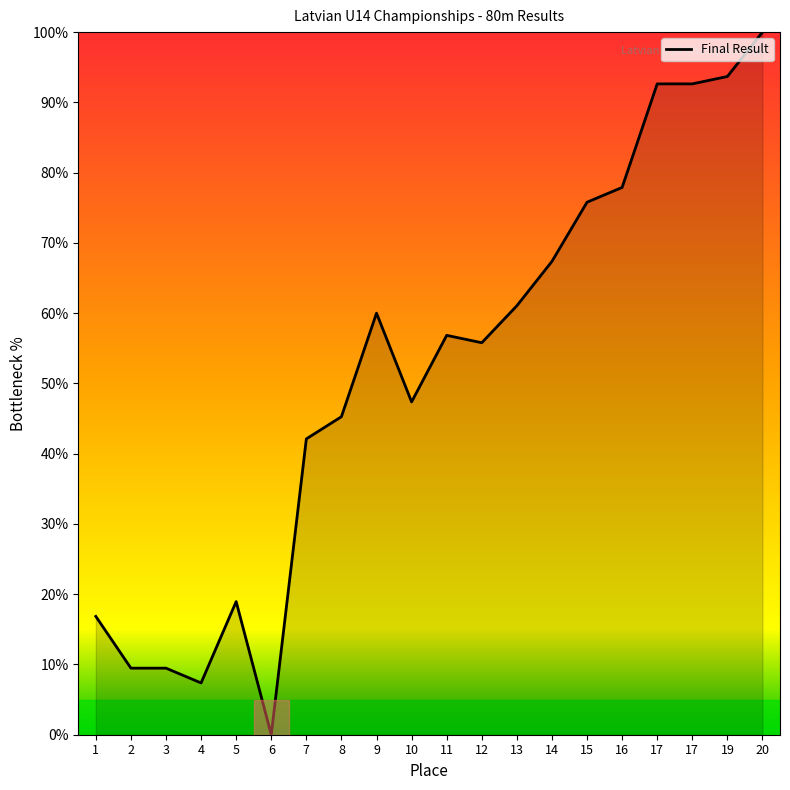

What is the value of the 3rd point from the left?

9.5